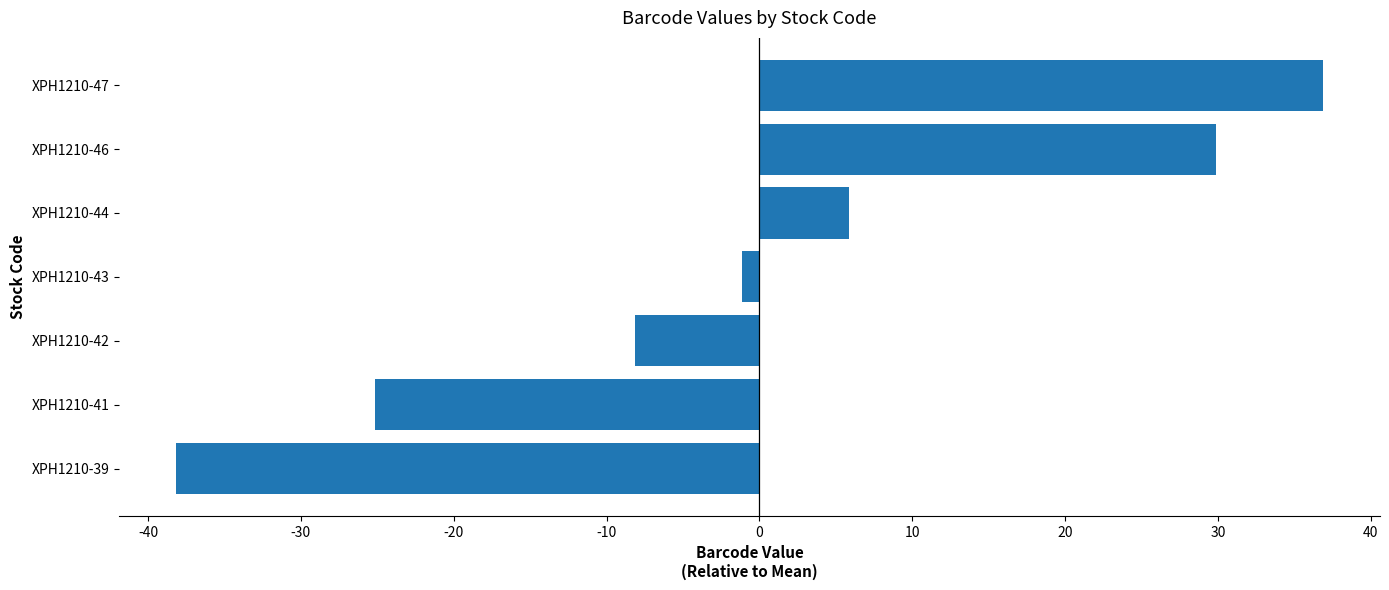

True or false: the data shows 42.4 at XPH1210-46.

False